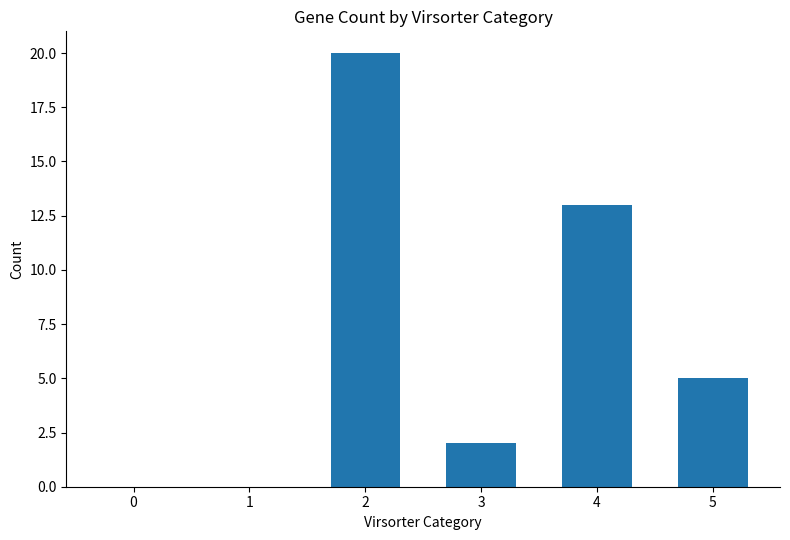

How many distinct data groups are displayed?

1